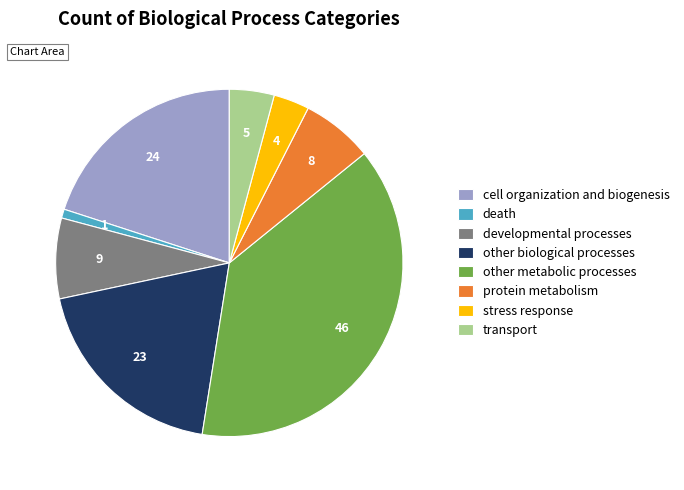

How many slices are in this pie chart?

8